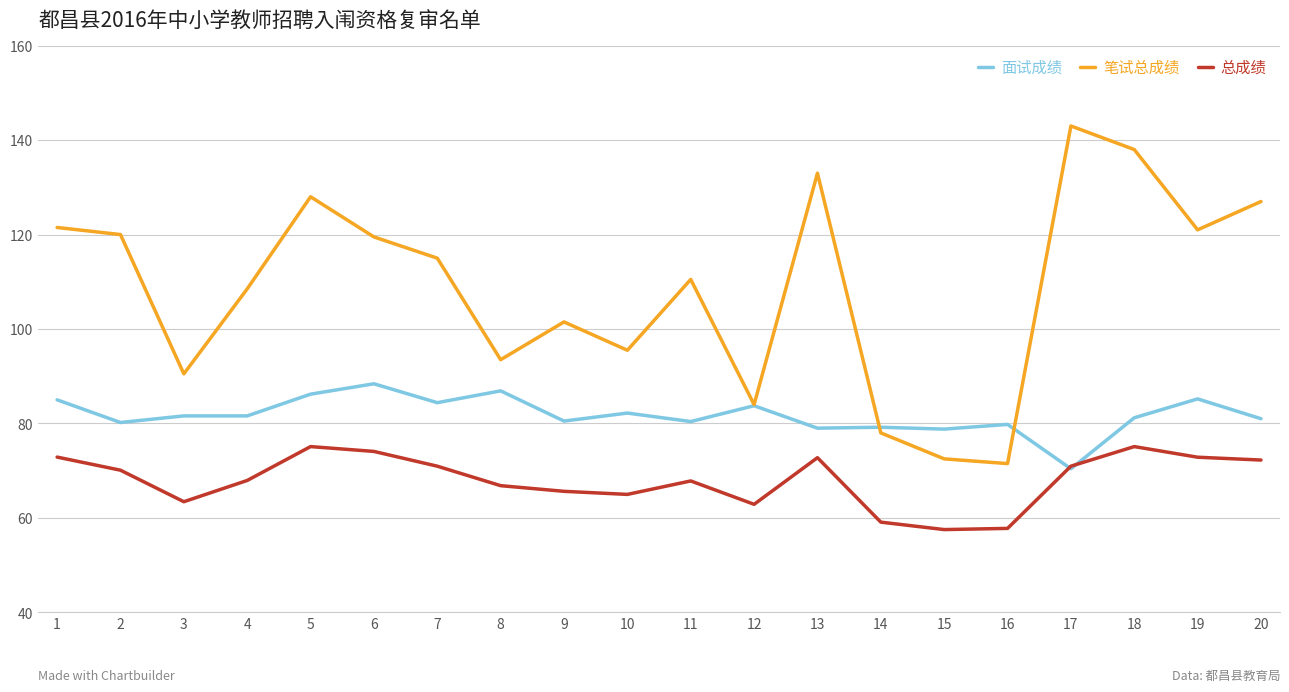

List the series in order of their overall mean, highest first.

笔试总成绩, 面试成绩, 总成绩